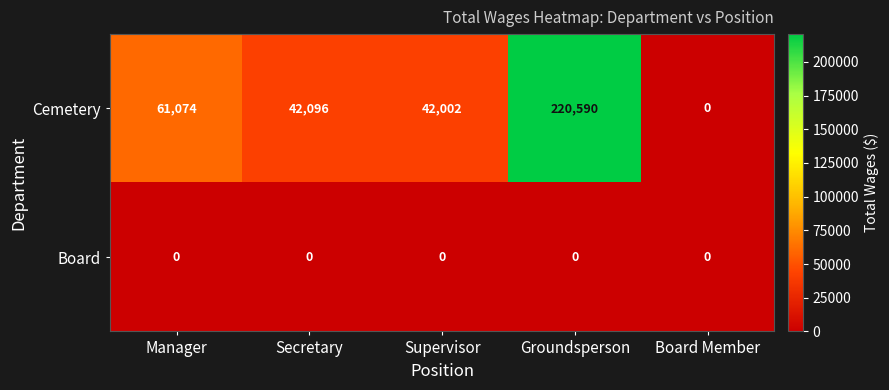

What is the greatest value displayed?

220590